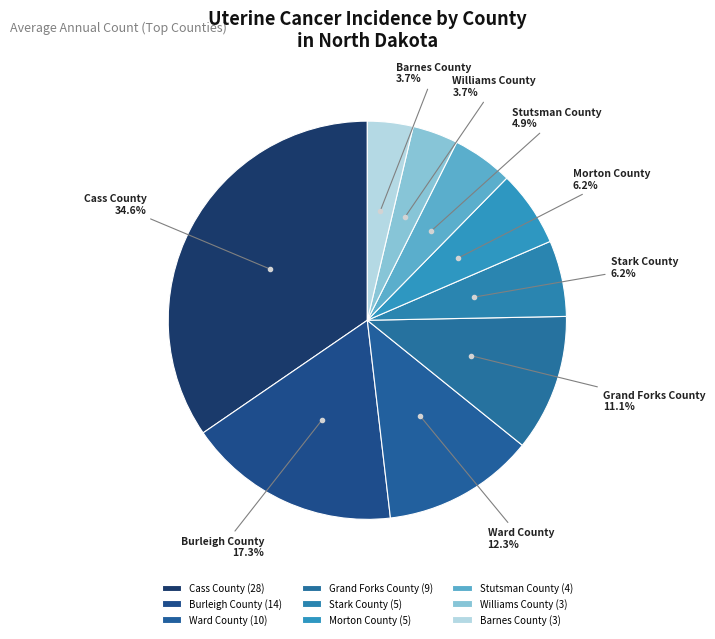

What is the total percentage of Ward County and Williams County?

16.0%